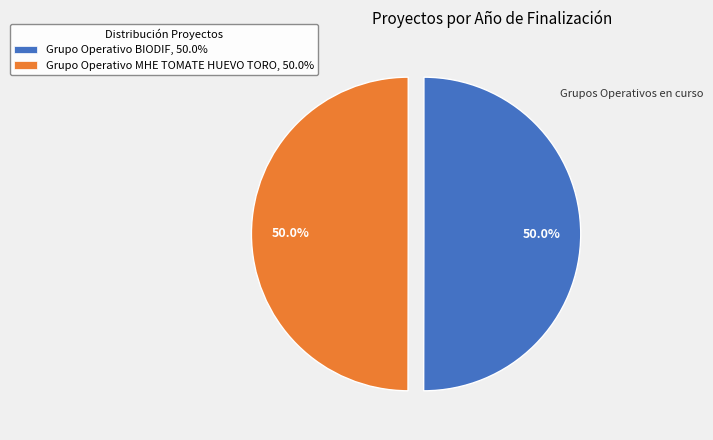

Count the number of slices in the pie.

2